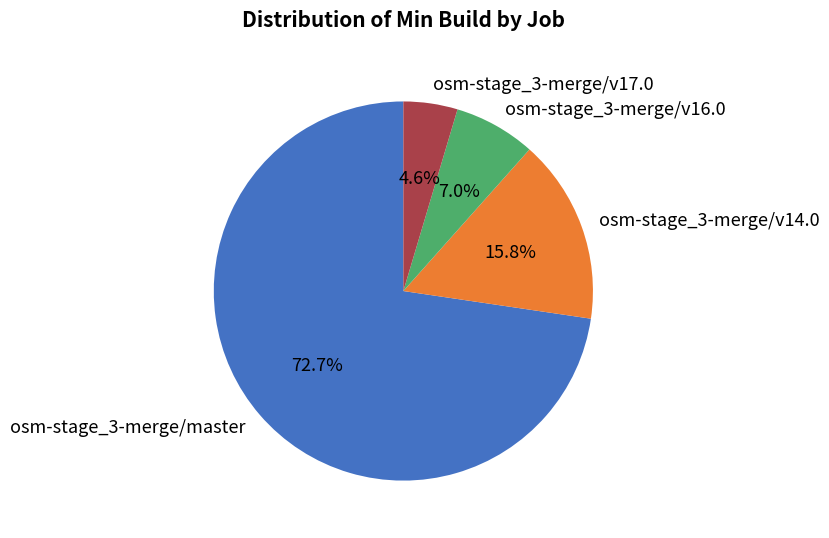

To the nearest percent, what is the combined percentage of osm-stage_3-merge/v17.0 and osm-stage_3-merge/master?

77%